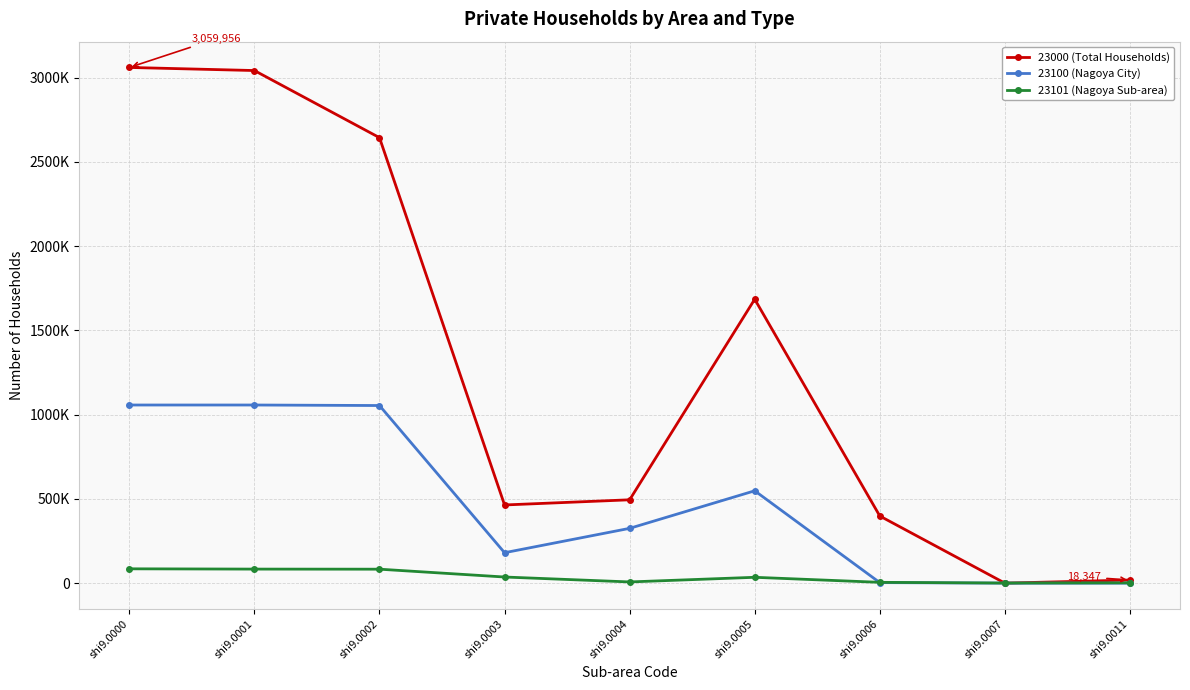

Rank the series by their average value, from highest to lowest.

23000 (Total Households), 23100 (Nagoya City), 23101 (Nagoya Sub-area)